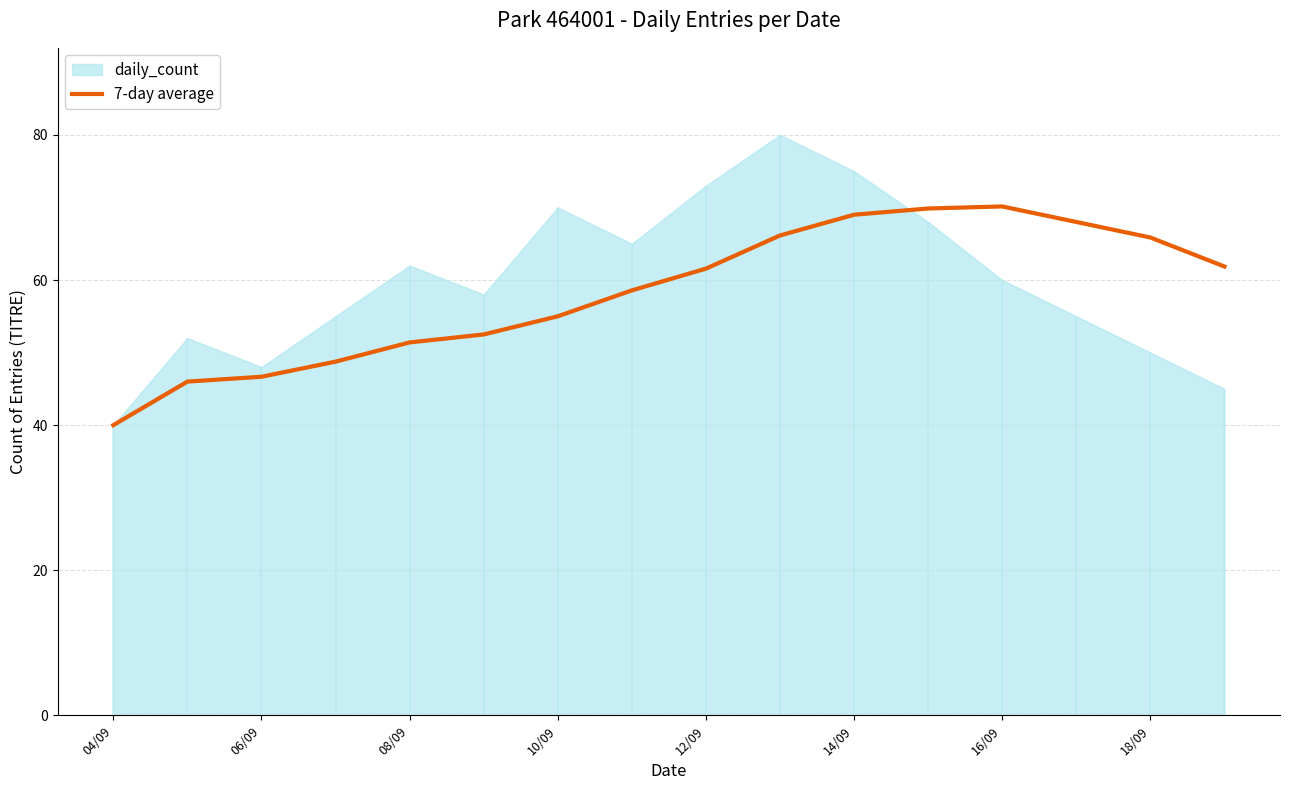

How many values are below 61?

8